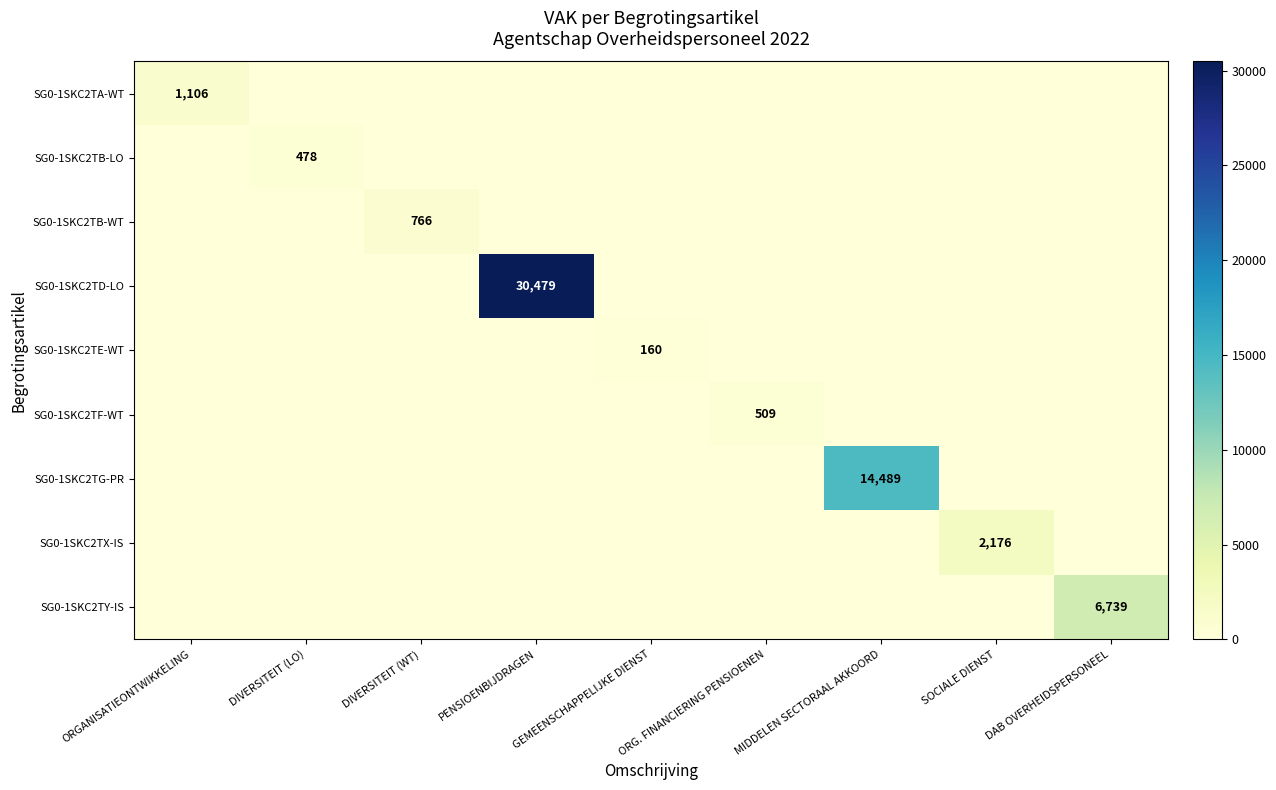

The SG0-1SKC2TA-WT series shows 431 at ORGANISATIEONTWIKKELING. True or false?

False